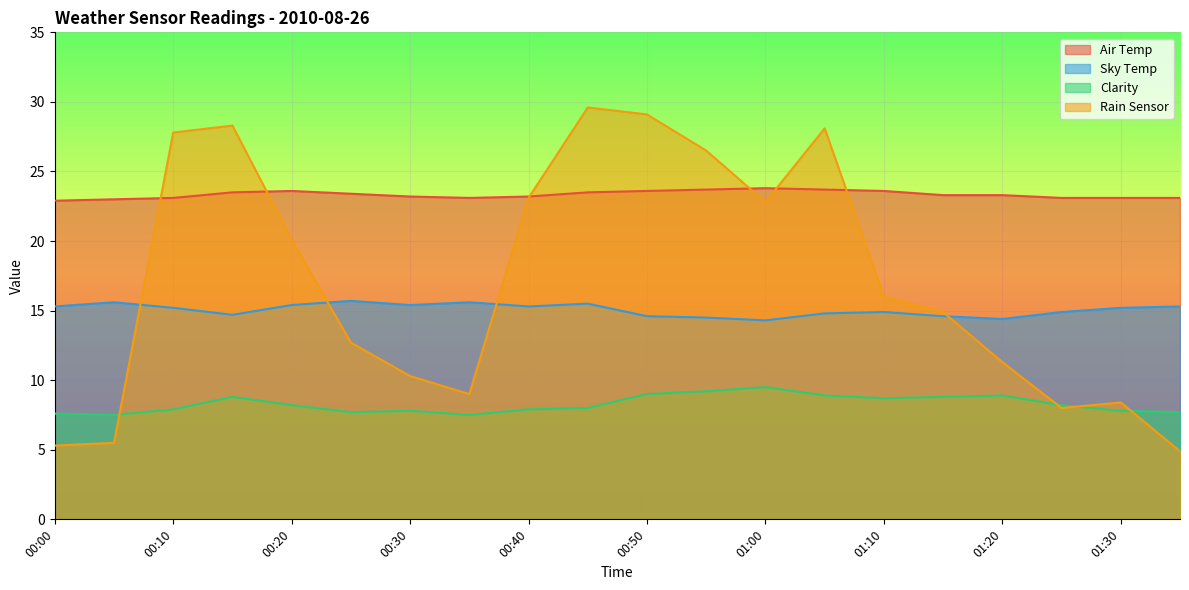

What is the difference between the maximum and minimum values in the Sky Temp series?

1.4